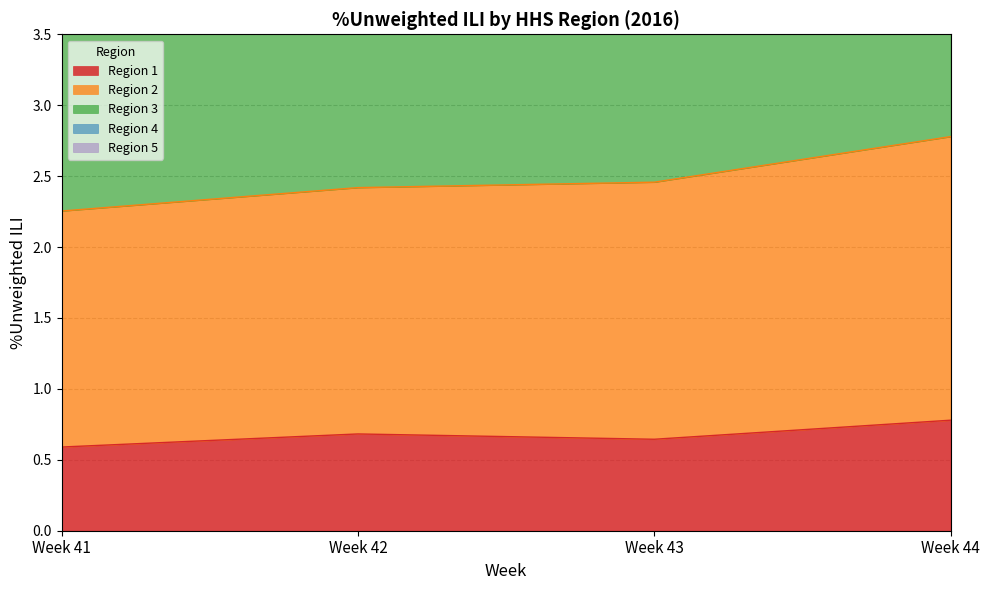

Is it true that Region 1 equals 0.8 at Week 44?

True